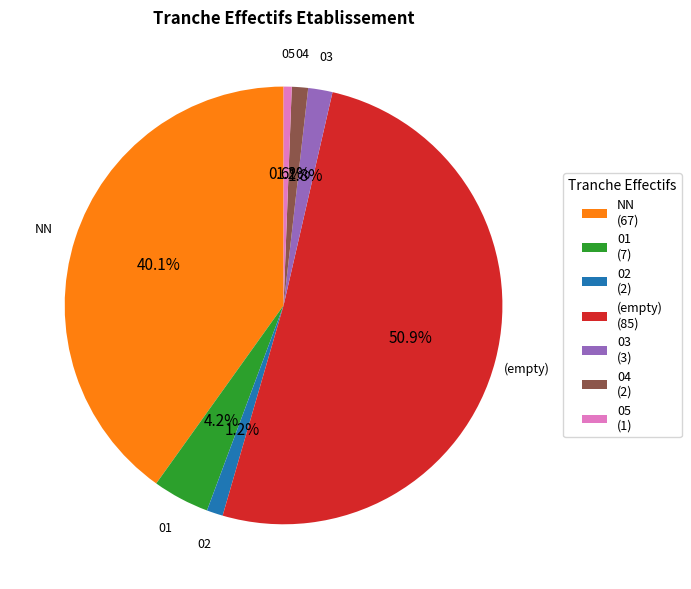

What is the ratio of the value at 02 (2) to the value at 04 (2)?

1.0